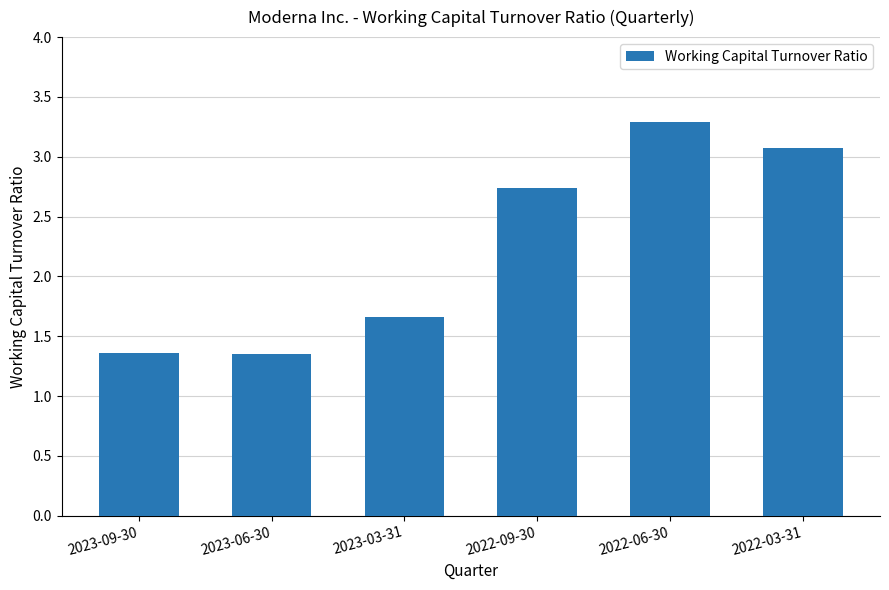

What is the change in value from 2022-09-30 to 2022-03-31?

+0.3